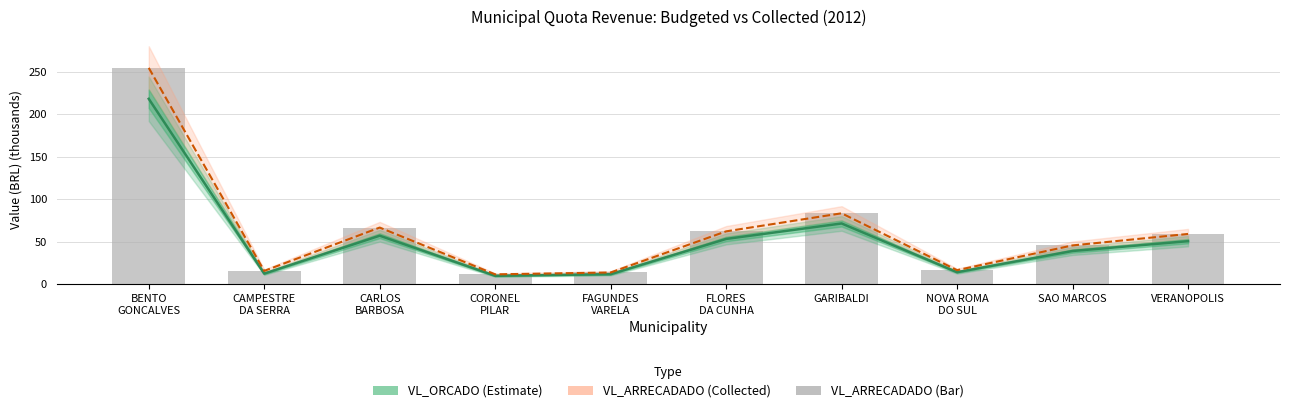

Are the bars grouped side by side (vs. stacked)?

Yes